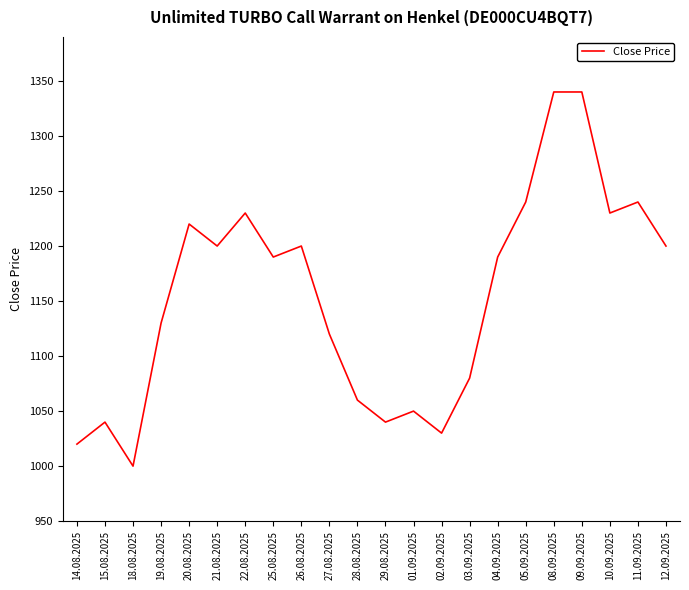

What is the ratio of the value at 11.09.2025 to the value at 02.09.2025?

1.2